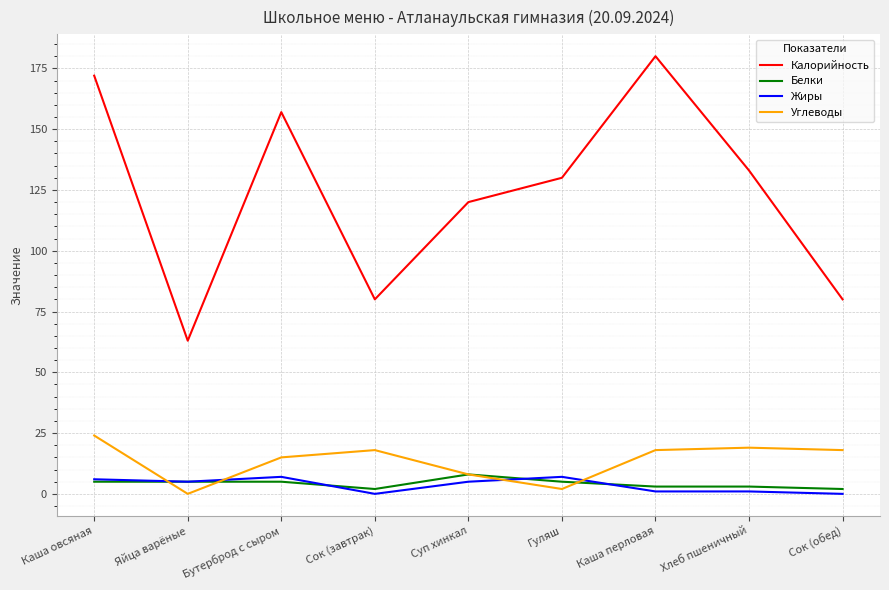

How many series are shown in this chart?

4